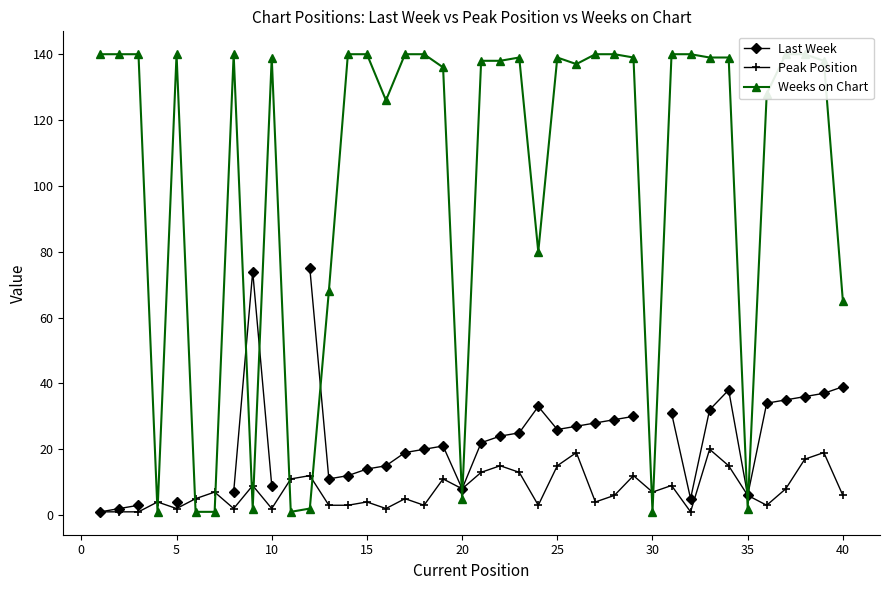

Is it true that Peak Position equals 8 at 20?

True